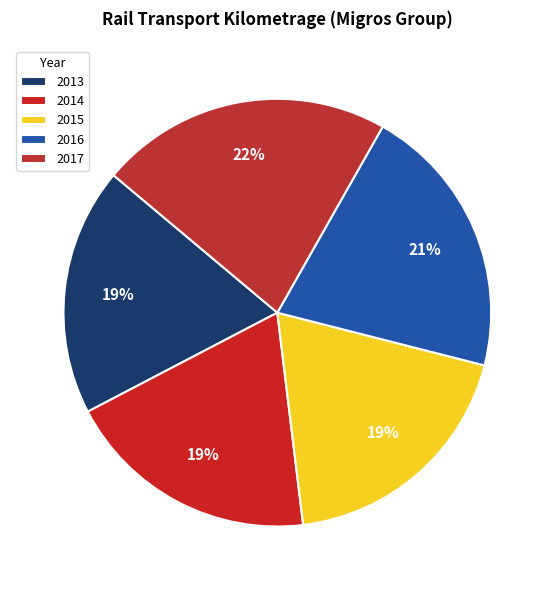

What portion of the pie excludes 2016?

79.2%